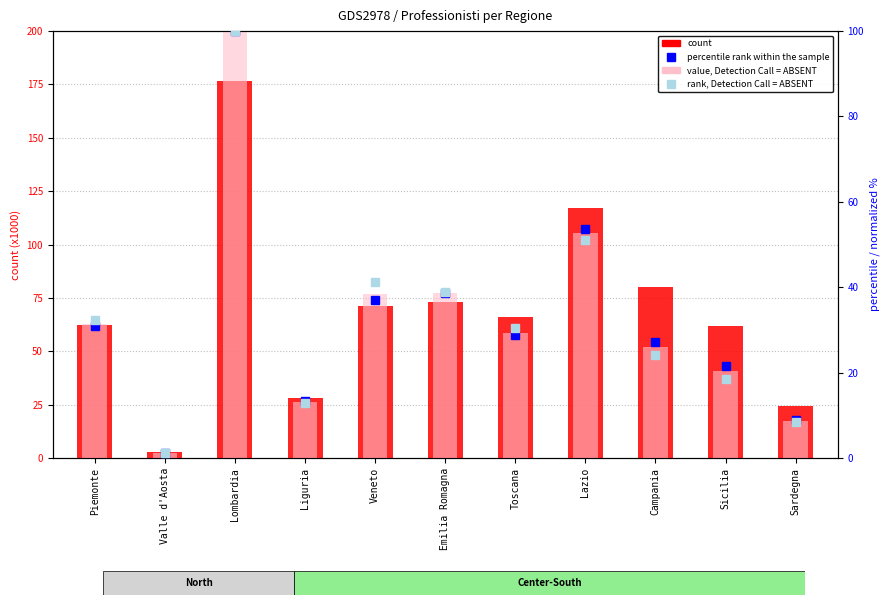

At how many categories does at least one series exceed 105?

2